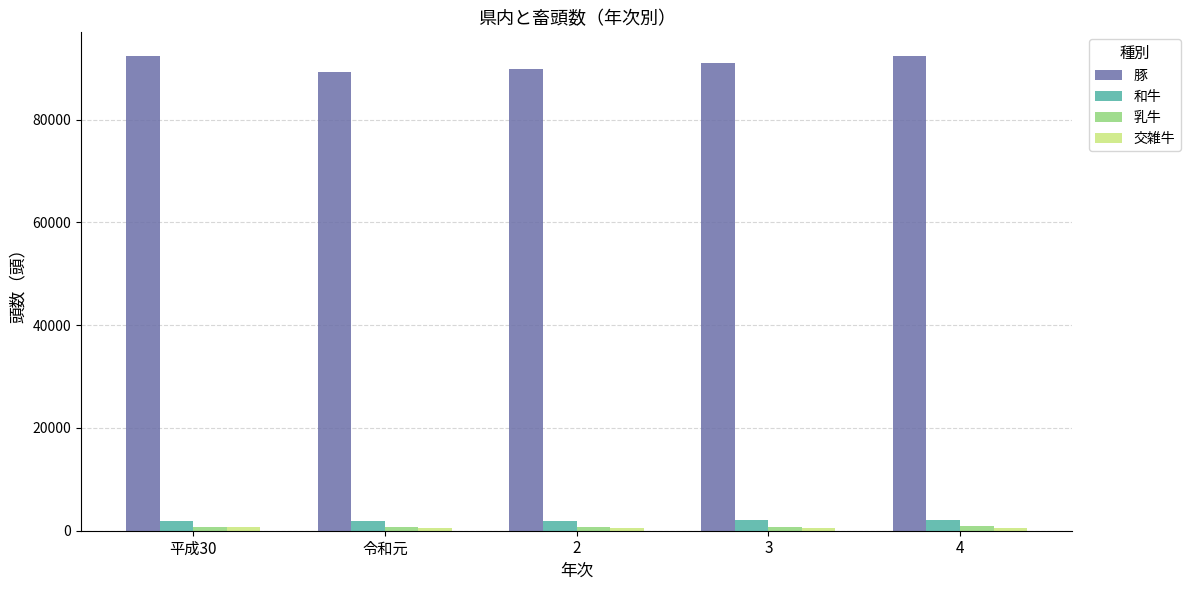

What is the total value across all series at 平成30?

95720